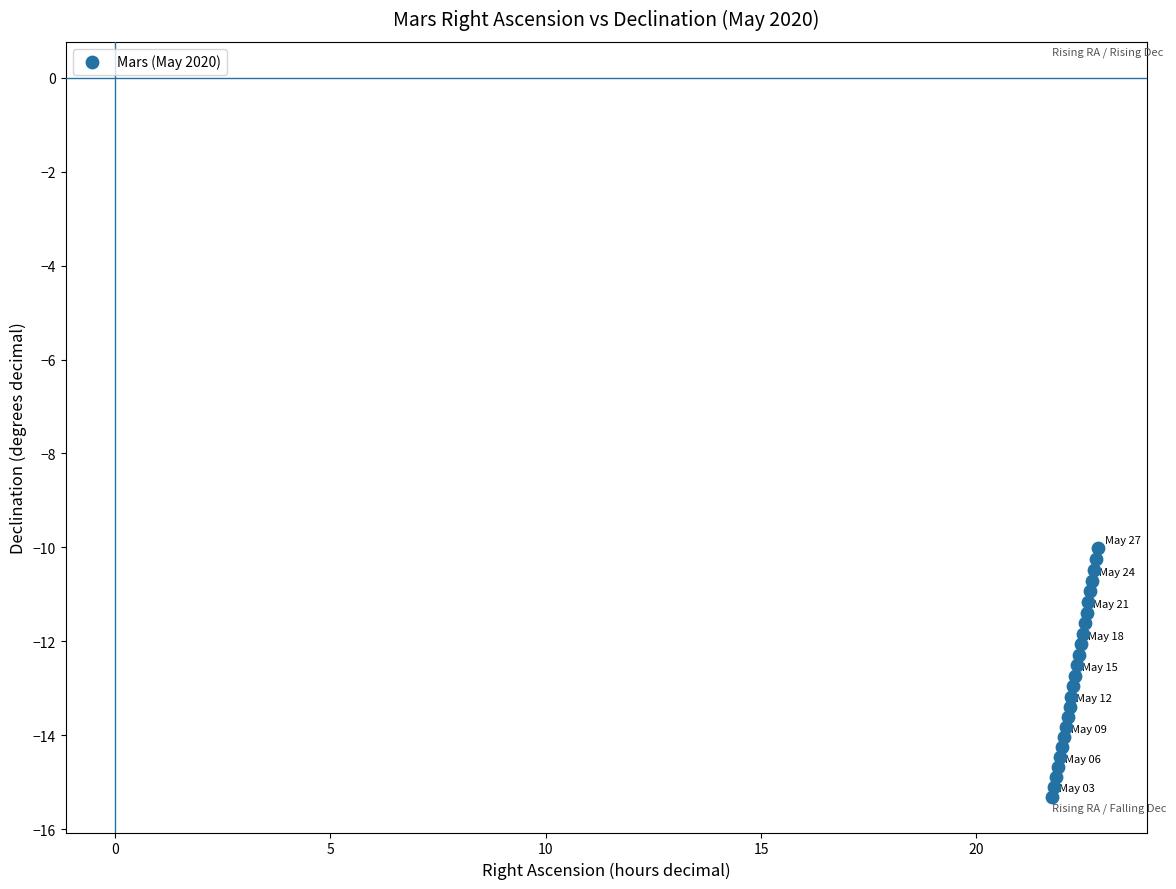

What is the range of X values (max minus min)?

1.1